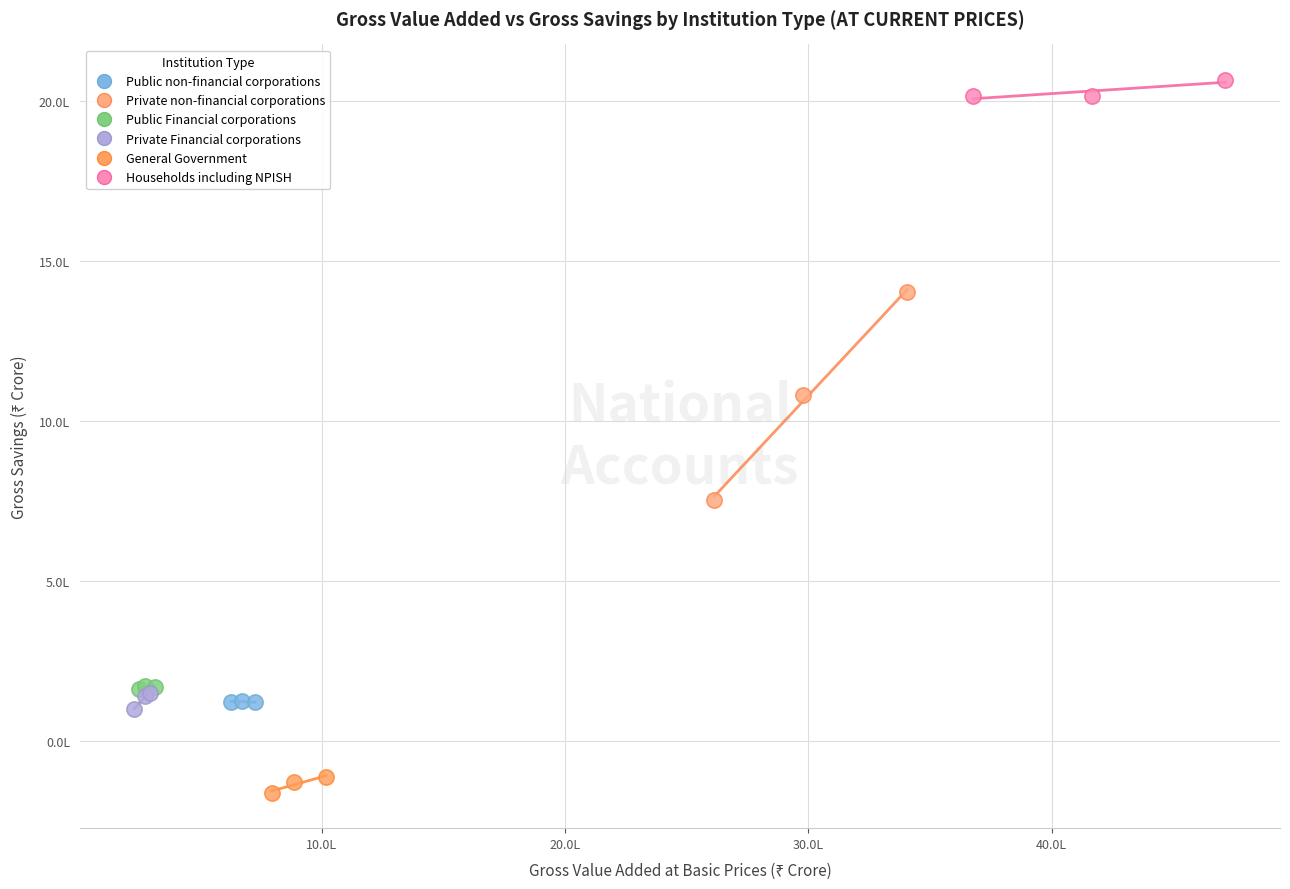

What are all the series names shown in the legend?

Public non-financial corporations, Private non-financial corporations, Public Financial corporations, Private Financial corporations, General Government, Households including NPISH